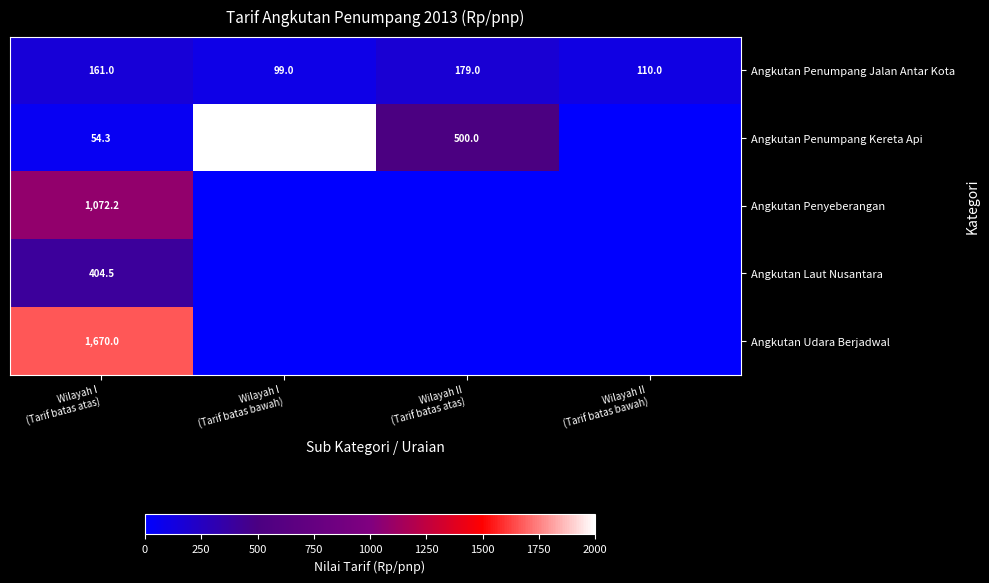

What is the spread (max minus min) of values at Wilayah I
(Tarif batas atas)?

1615.7